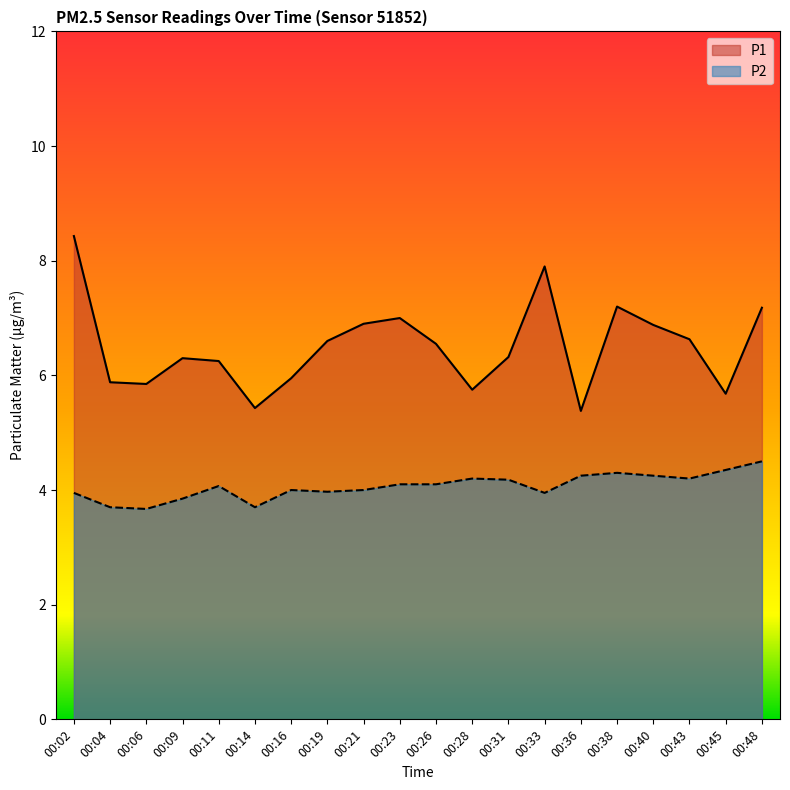

What is the maximum value for P1?

8.4